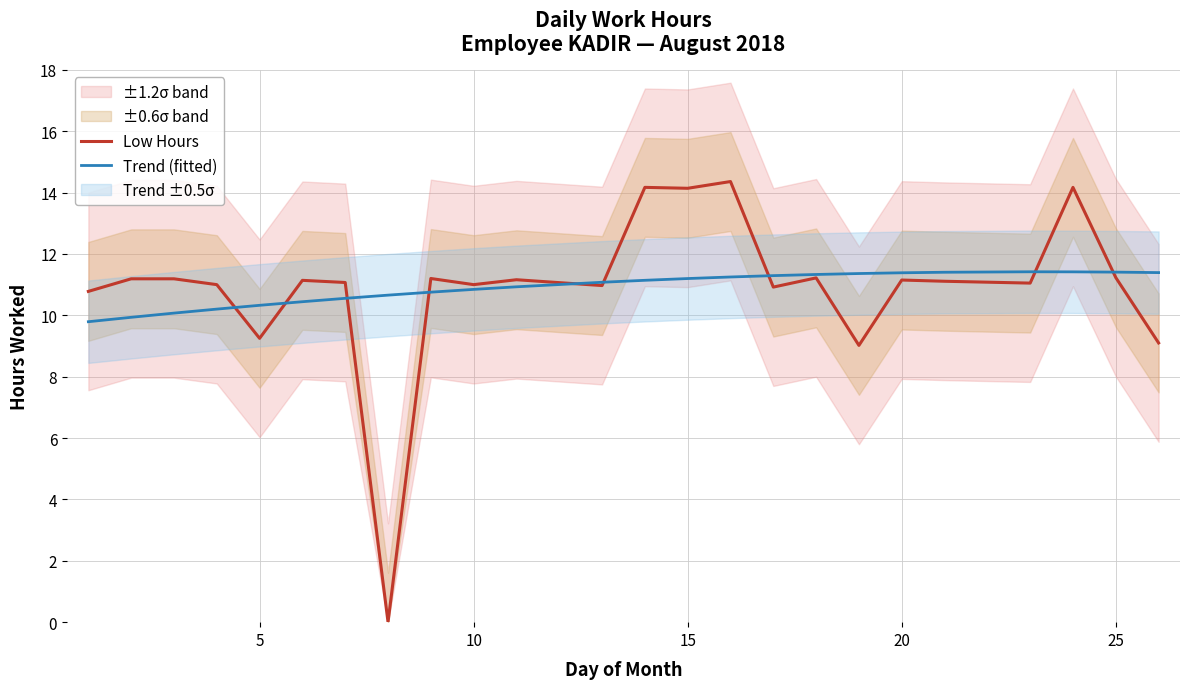

The value of Trend (fitted) at 25 is 11.4. True or false?

True